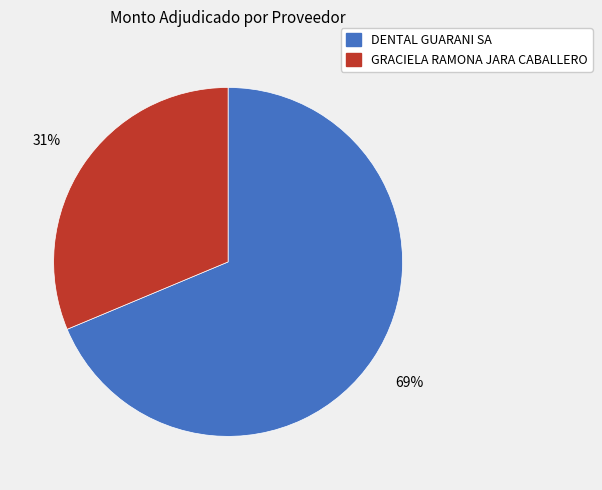

Which slice represents more than half of the pie?

DENTAL GUARANI SA